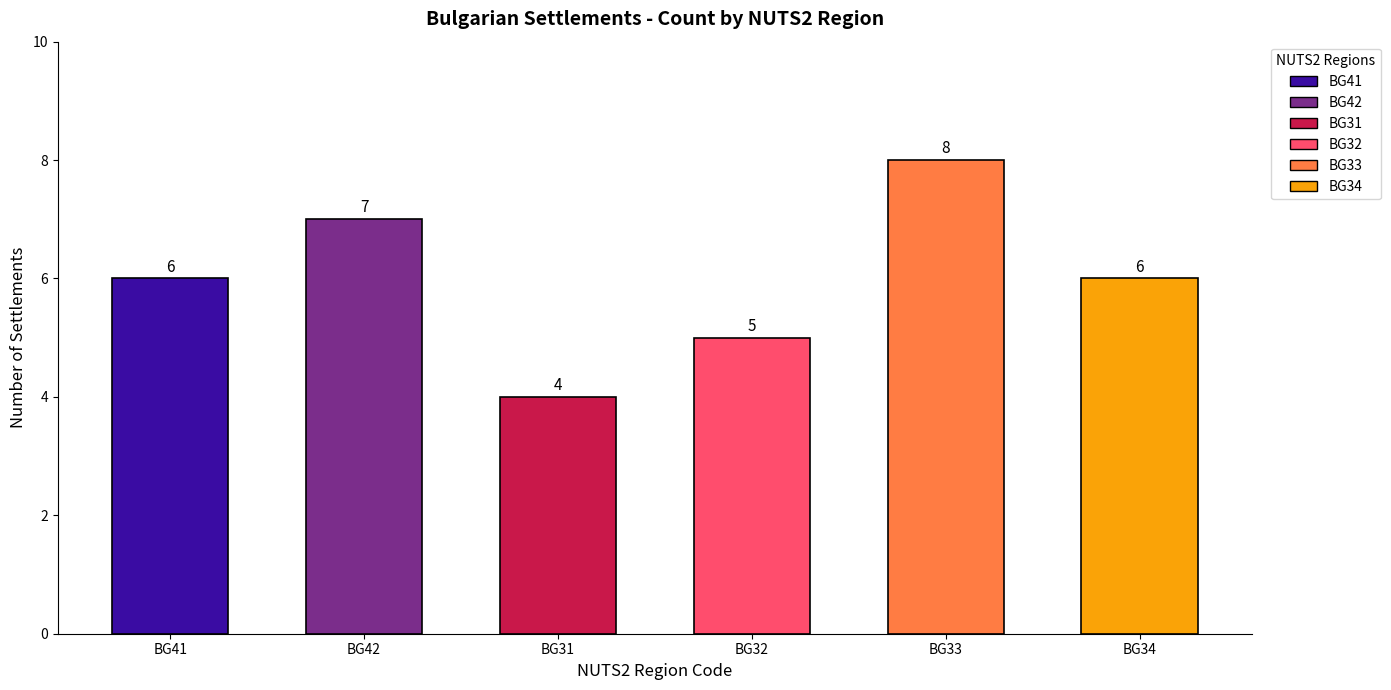

Is it true that the value at BG34 is 11?

False